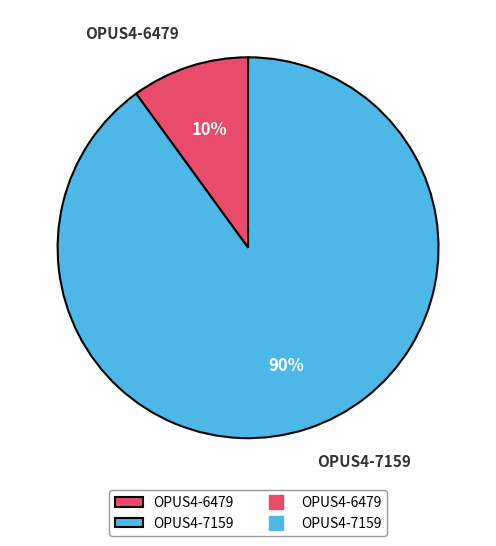

How many segments does this pie chart have?

2